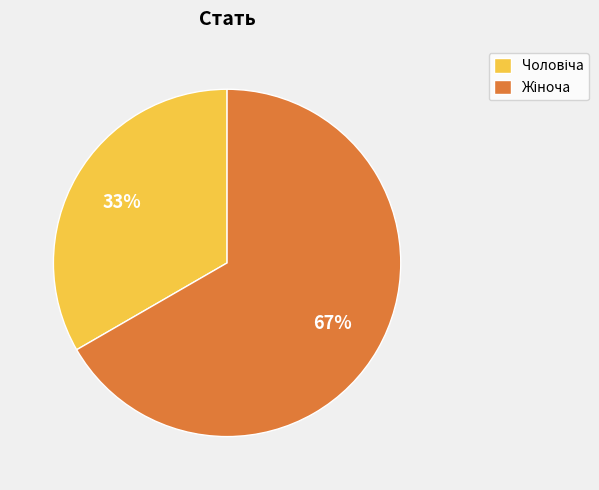

Is there any slice that represents more than half of the pie?

Yes